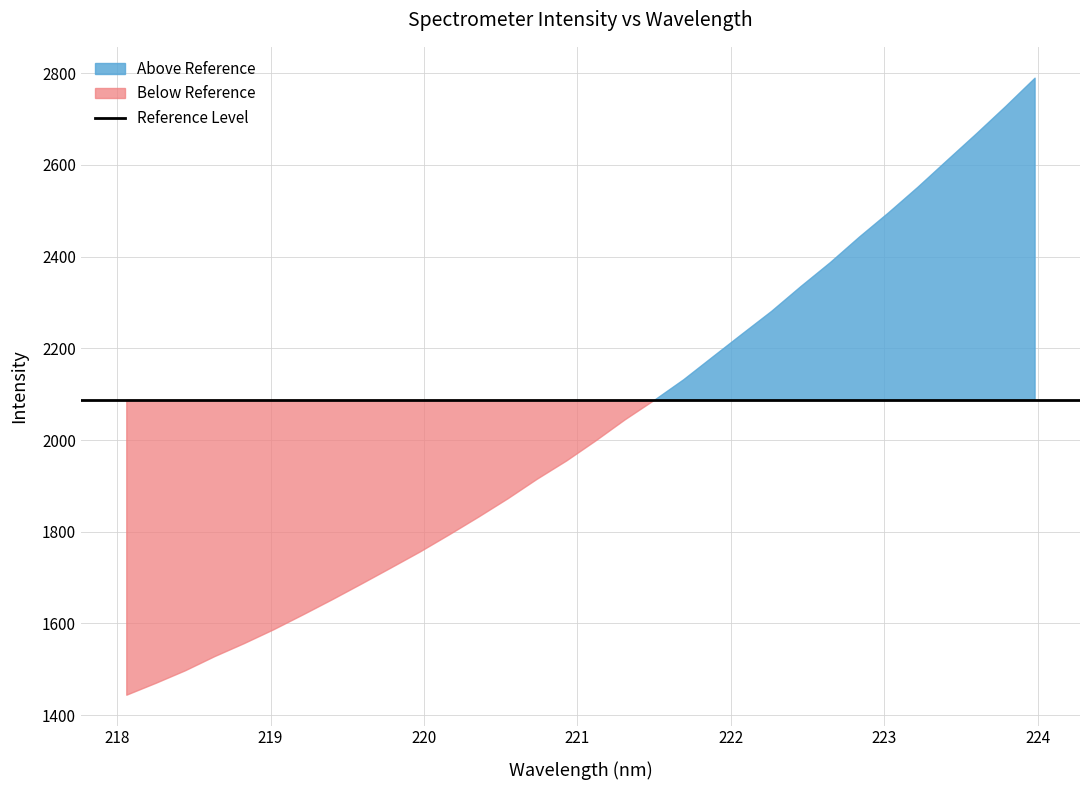

What is the smallest value displayed?

1444.5